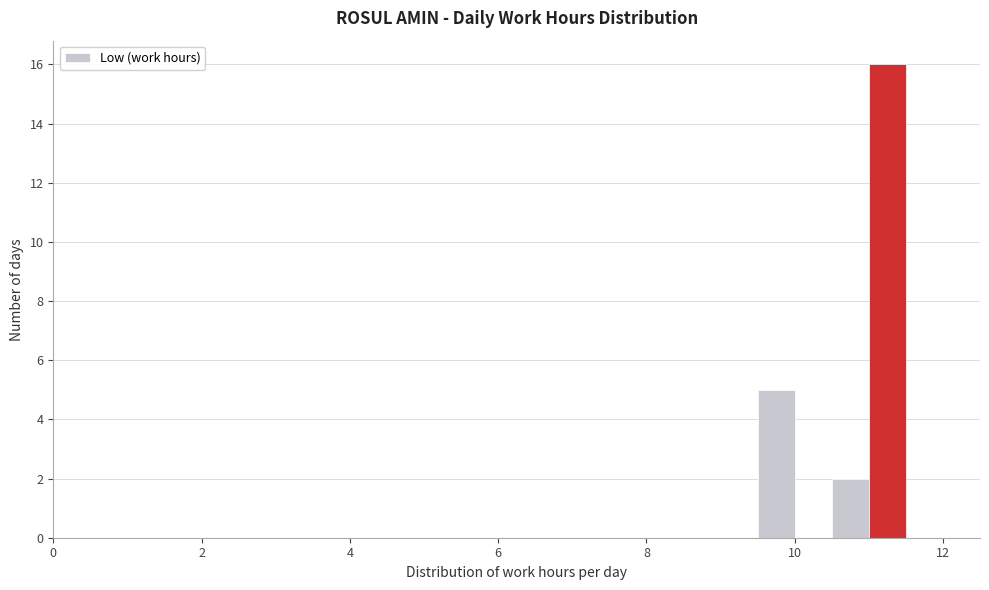

Read against the x-axis, roughly where is the centre of the tallest bar?

11.2